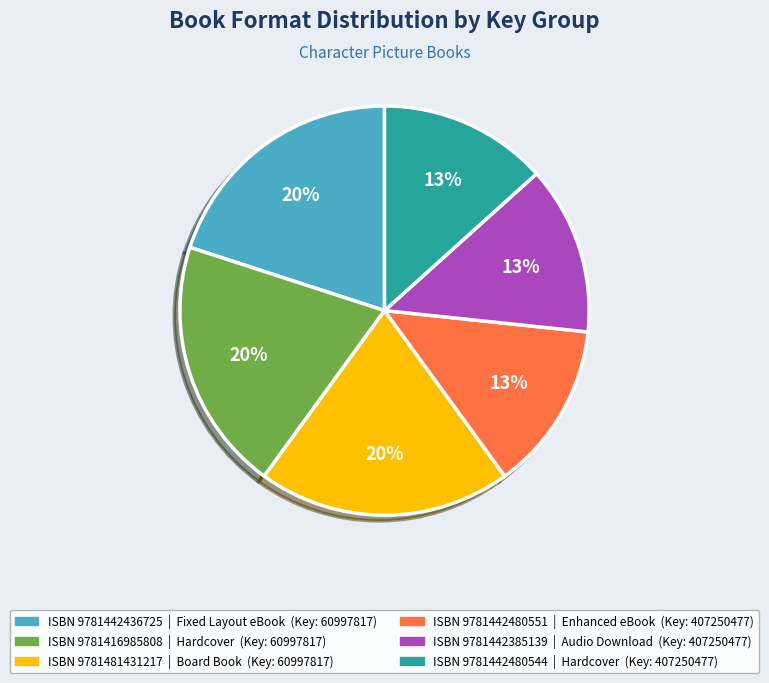

Is there any slice that represents more than half of the pie?

No